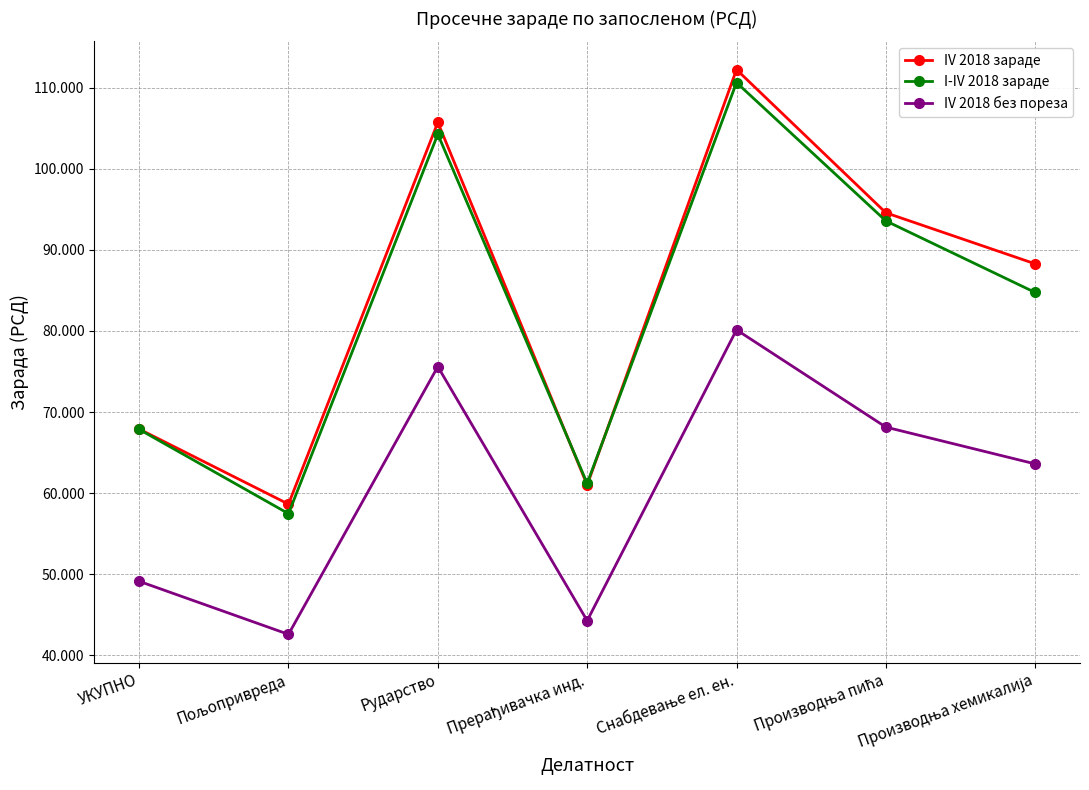

Reading right to left, what are all the values shown in this chart?

IV 2018 зараде: Производња хемикалија=88284	Производња пића=94584	Снабдевање ел. ен.=112249	Прерађивачка инд.=60999	Рударство=105734	Пољопривреда=58635	УКУПНО=67901
I-IV 2018 зараде: Производња хемикалија=84748	Производња пића=93582	Снабдевање ел. ен.=110647	Прерађивачка инд.=61199	Рударство=104274	Пољопривреда=57462	УКУПНО=67863
IV 2018 без пореза: Производња хемикалија=63600	Производња пића=68141	Снабдевање ел. ен.=80142	Прерађивачка инд.=44257	Рударство=75601	Пољопривреда=42573	УКУПНО=49117